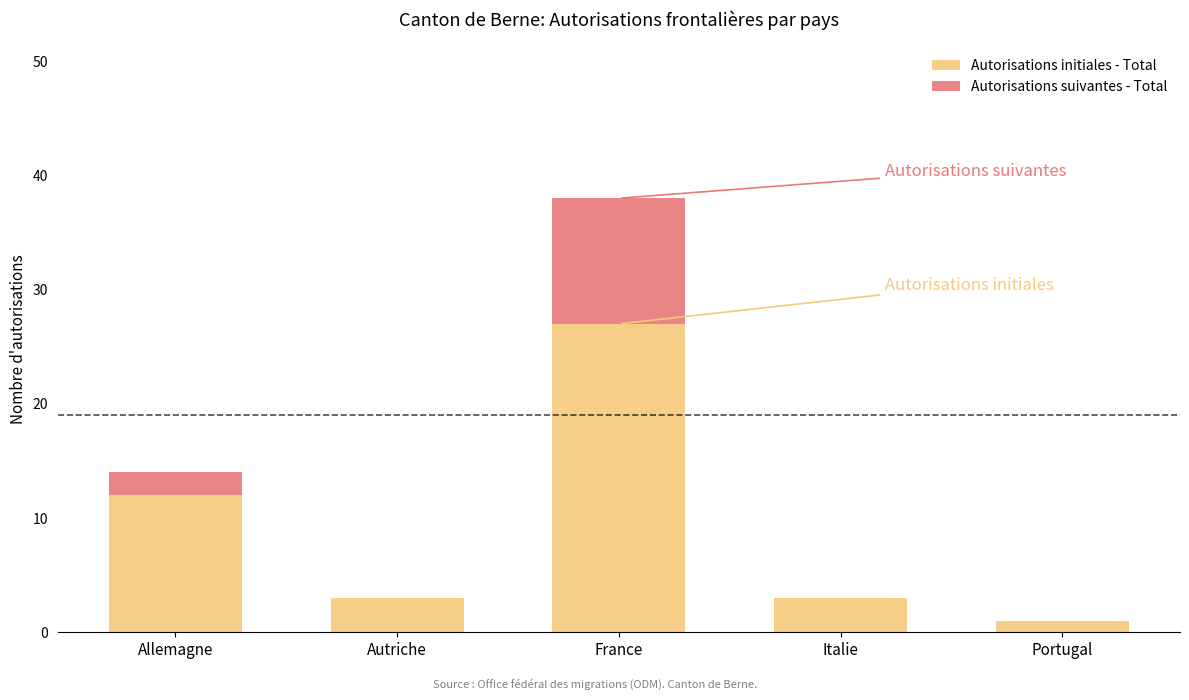

Reading left to right, list the values for the Autorisations initiales - Total series.

Allemagne=12	Autriche=3	France=27	Italie=3	Portugal=1